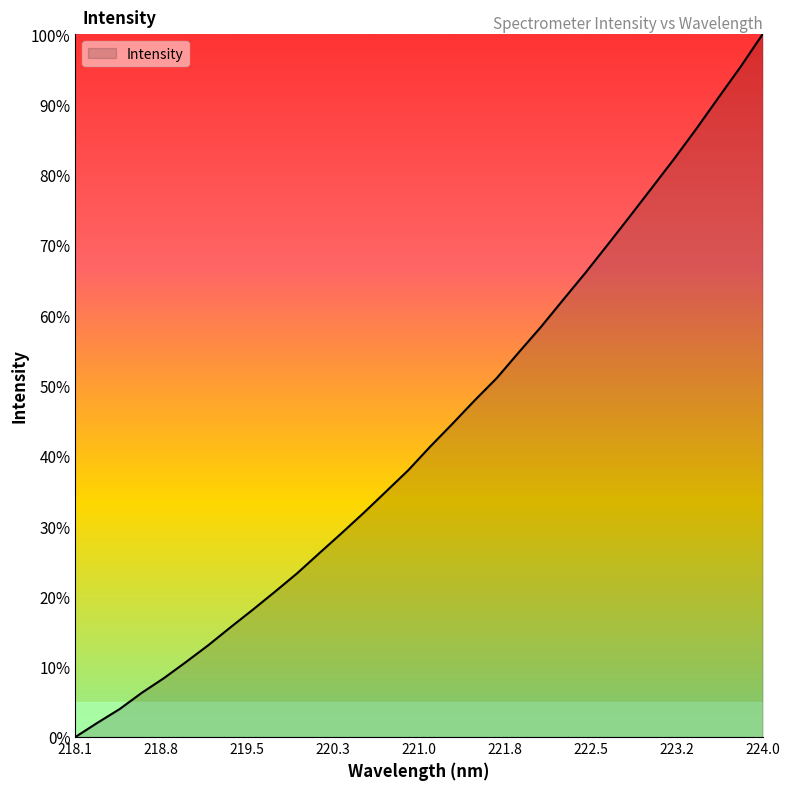

How many values are below 41?

16